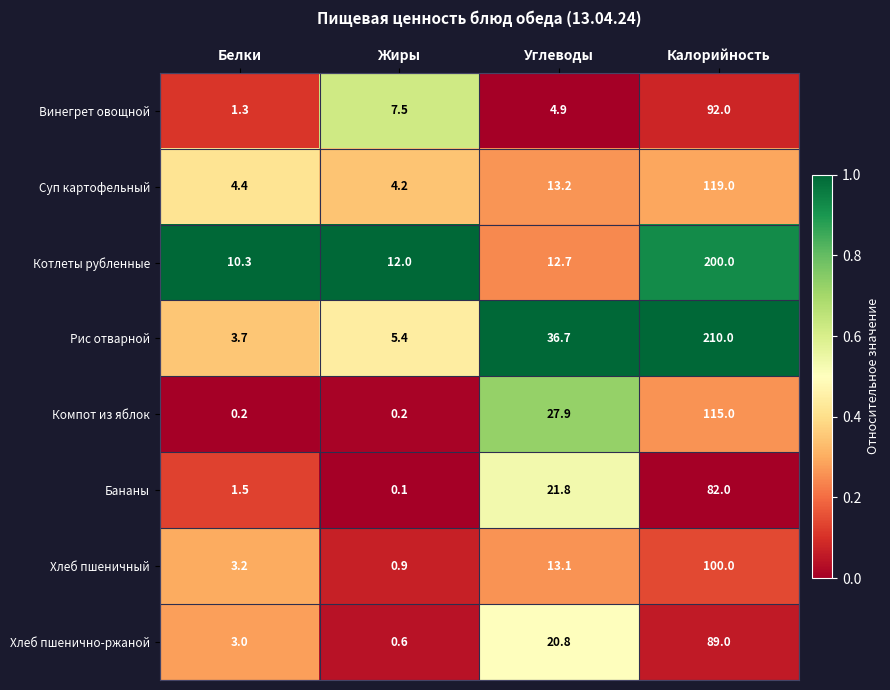

What is the highest value of the Винегрет овощной series?

92.0